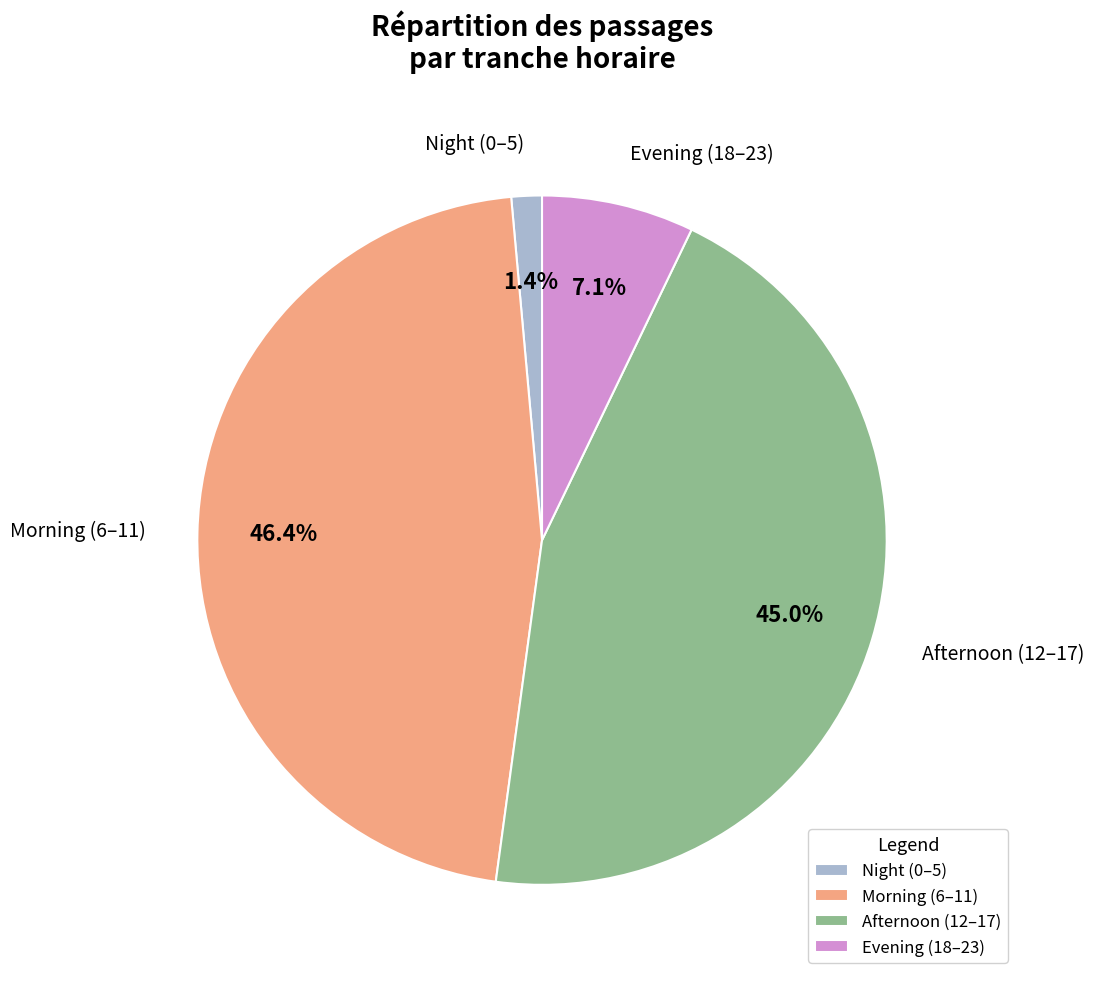

Which slice is the largest?

Morning (6–11)